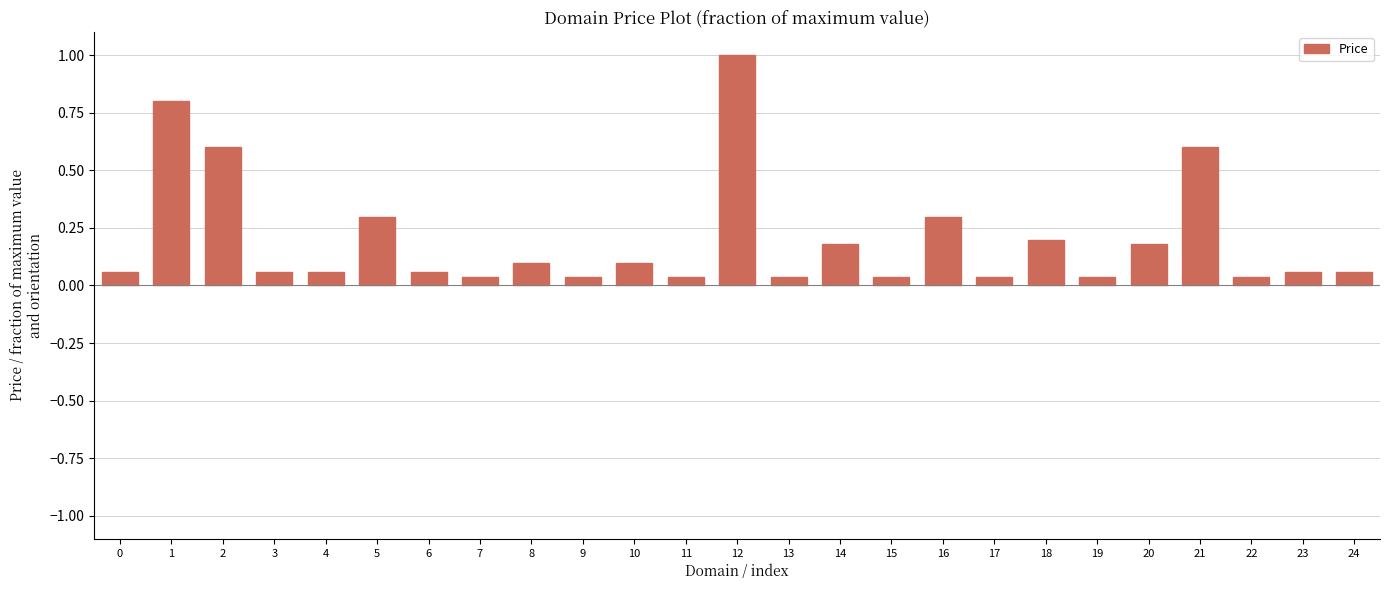

The value at 3 is 0.1. True or false?

True